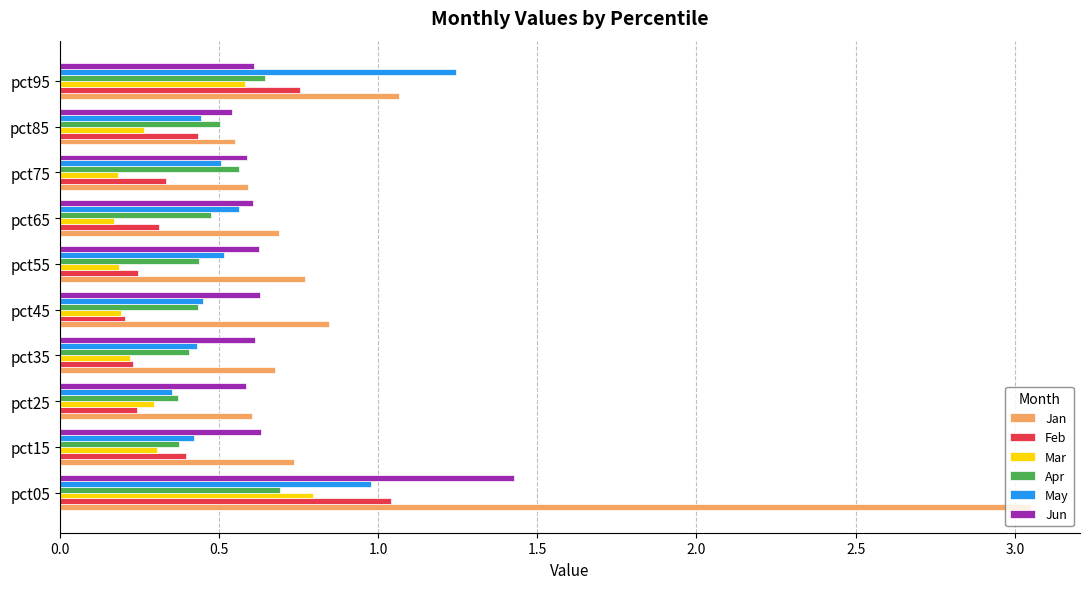

How many distinct data groups are displayed?

6